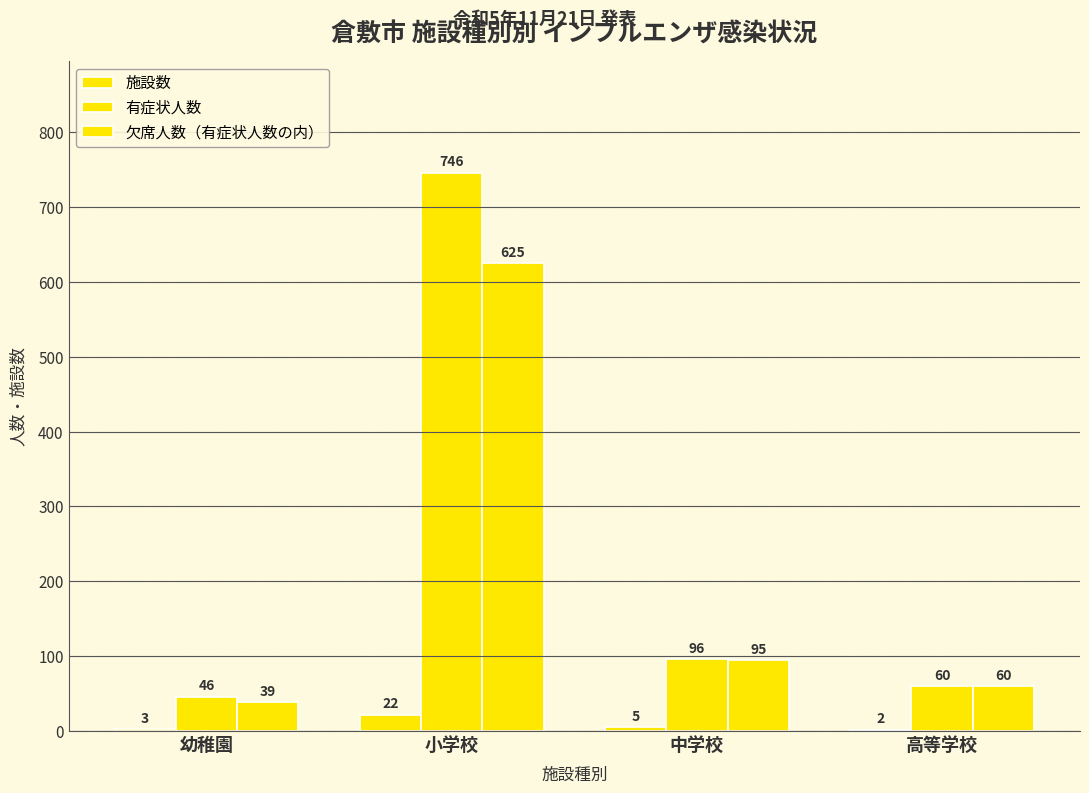

Which series has the largest total across all categories?

有症状人数